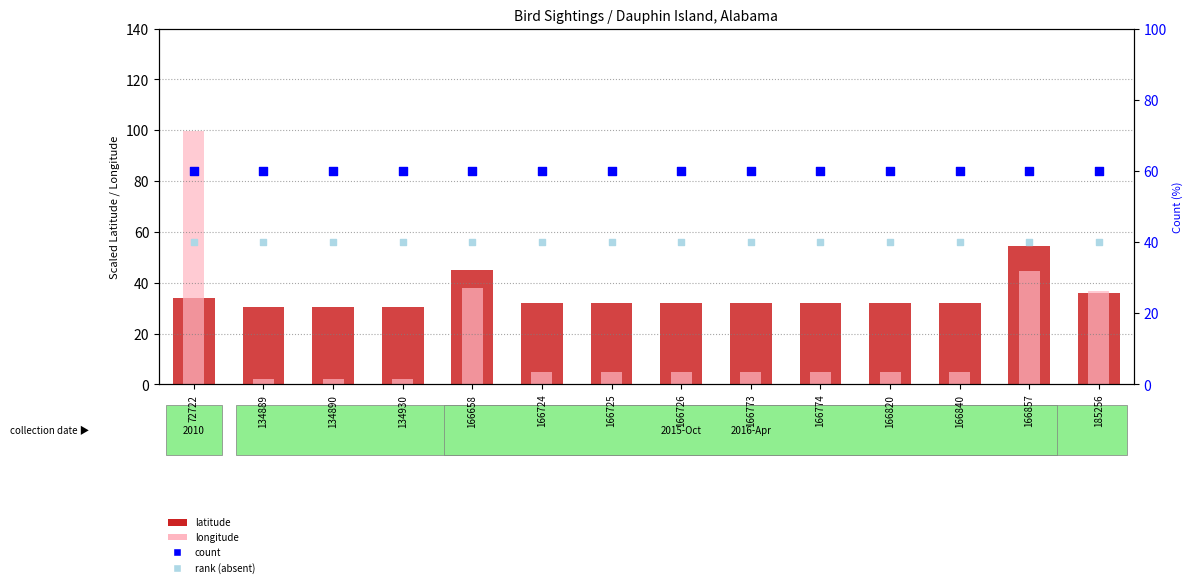

At which category is the sum across all series the highest?

72722